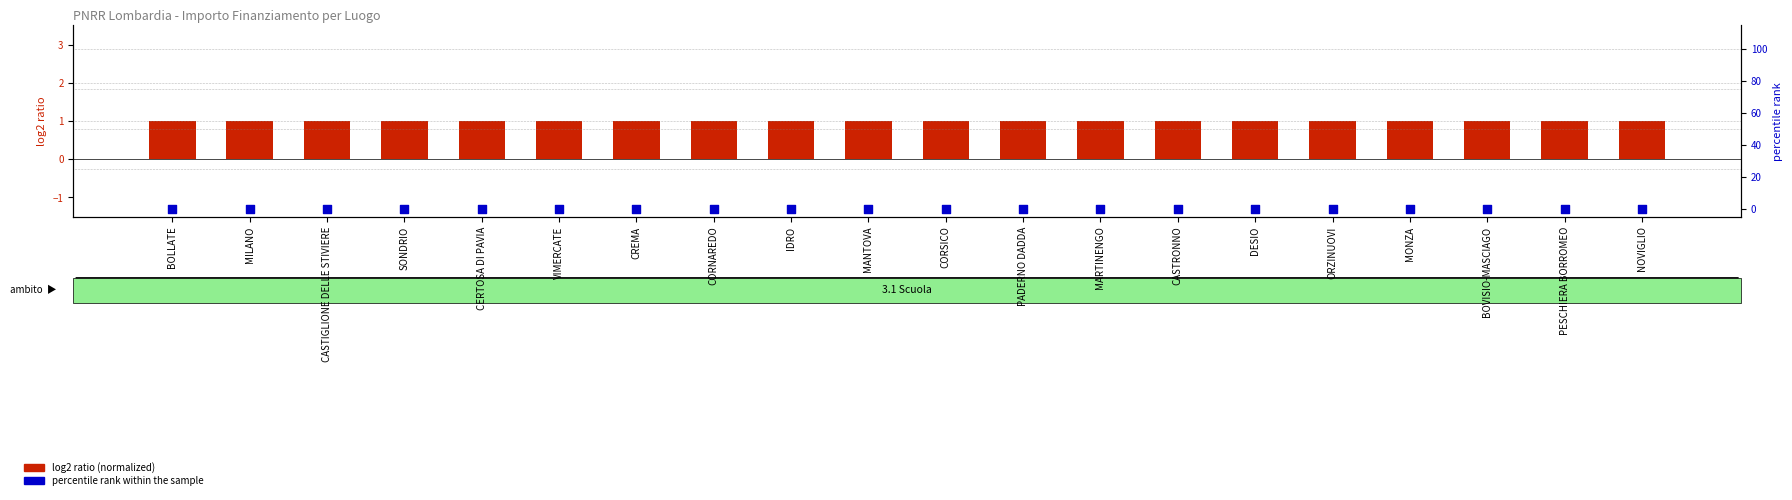

Which series has the widest spread of Y values?

log2 ratio (normalized)